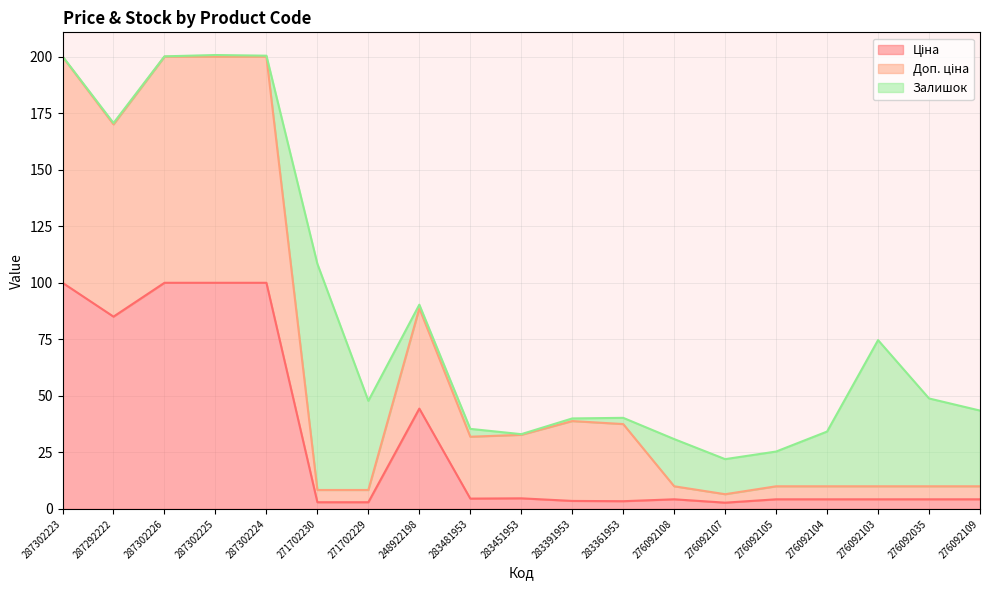

At which category does the chart reach its peak across all series?

287302223